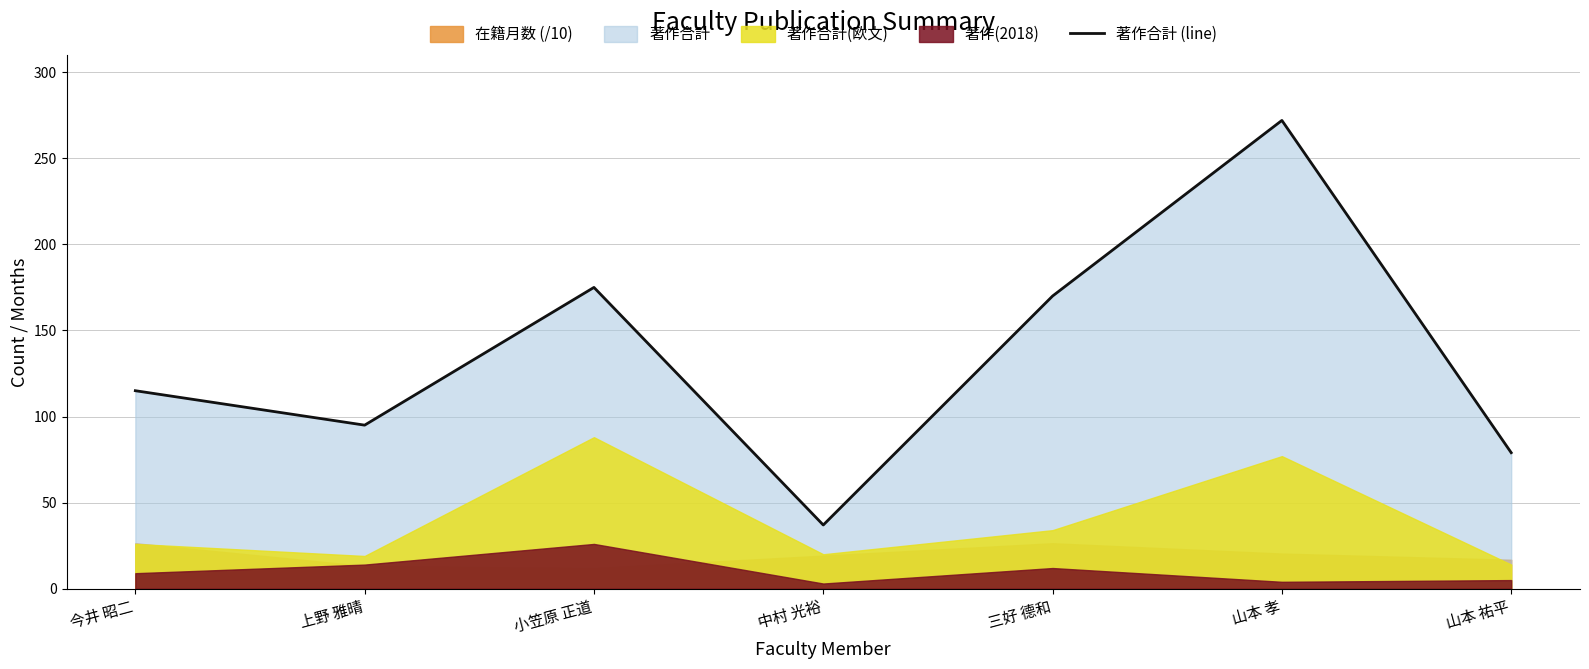

What is the difference between the maximum and minimum values?

235